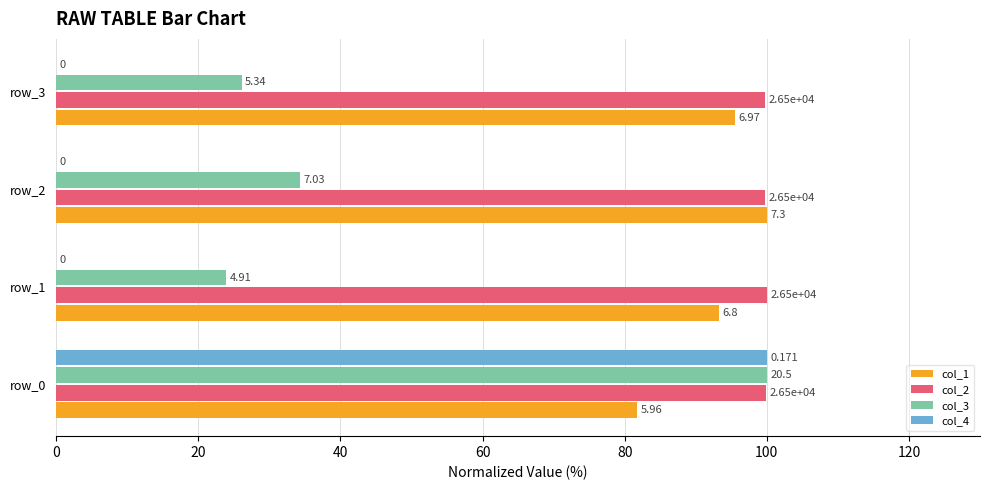

What are all the series names shown in the legend?

col_1, col_2, col_3, col_4